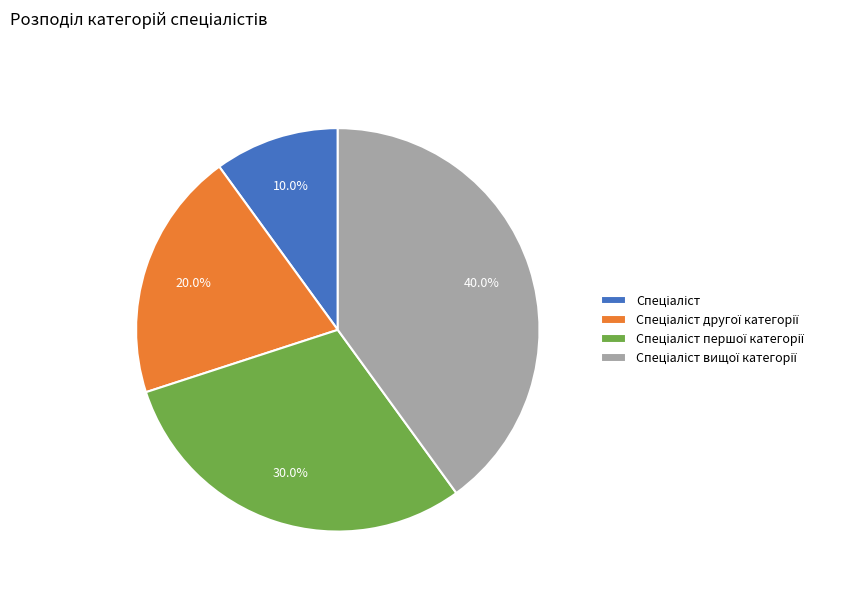

Is there a majority slice in this chart?

No